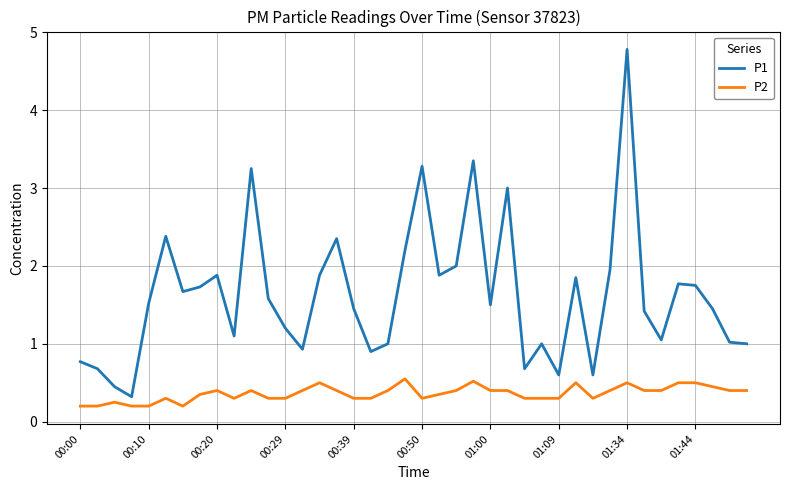

True or false: P1 and P2 cross at least once.

False